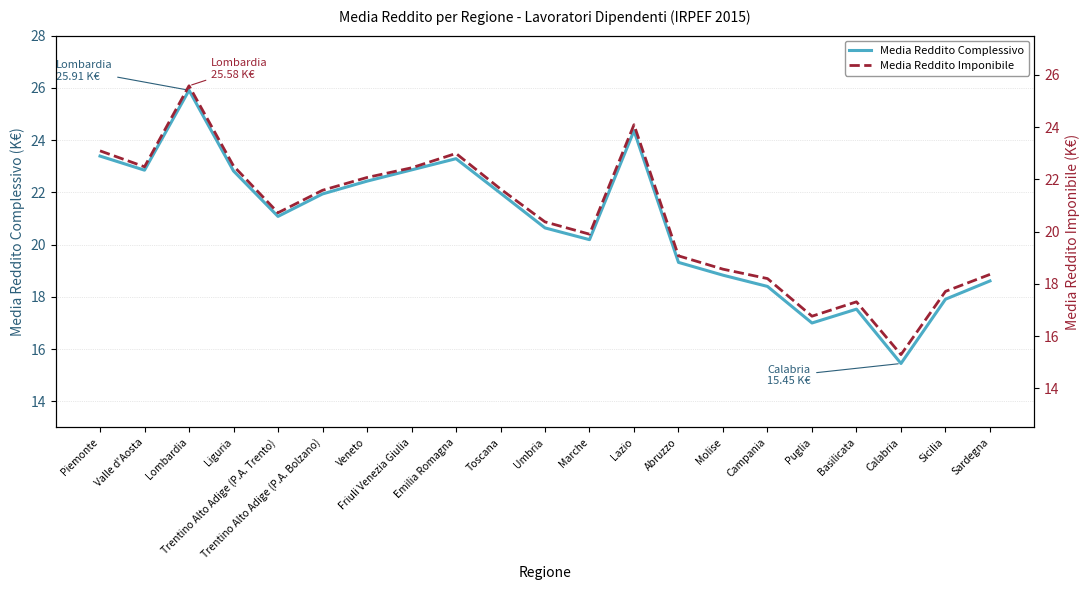

Which has a higher value, Sicilia or Campania?

Campania